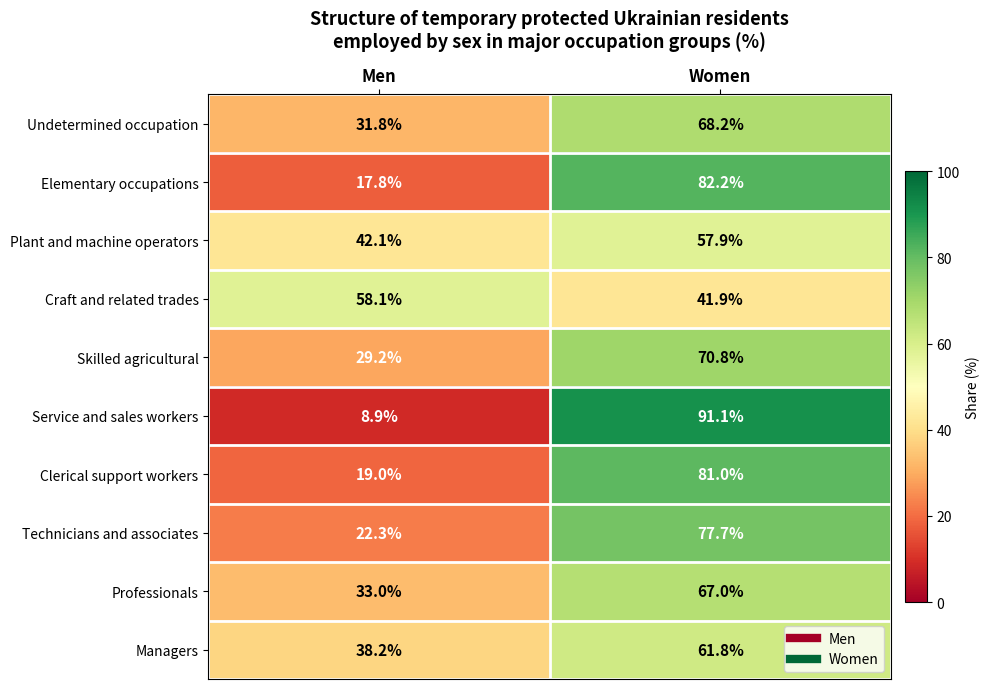

Rank the series by their maximum value, from lowest to highest.

Plant and machine operators, Craft and related trades, Managers, Professionals, Undetermined occupation, Skilled agricultural, Technicians and associates, Clerical support workers, Elementary occupations, Service and sales workers